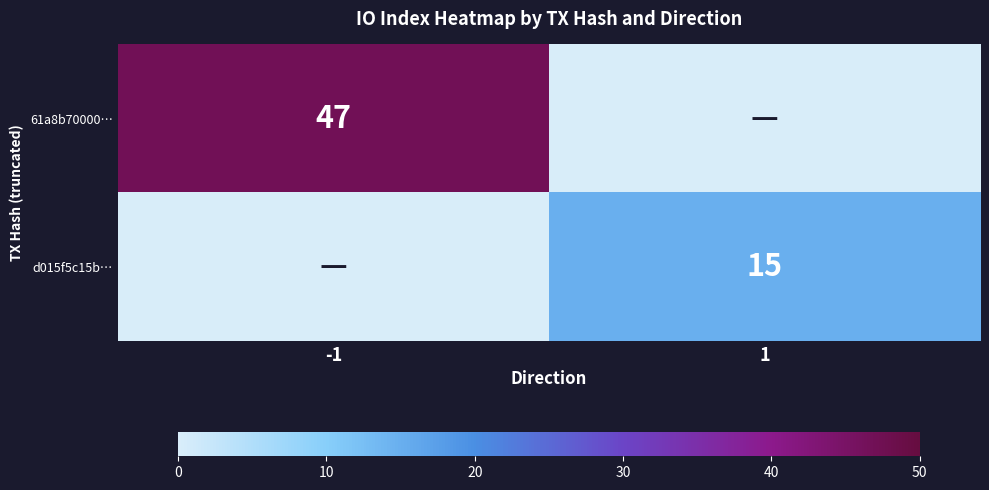

Is it true that d015f5c15b… equals 8 at 1?

False